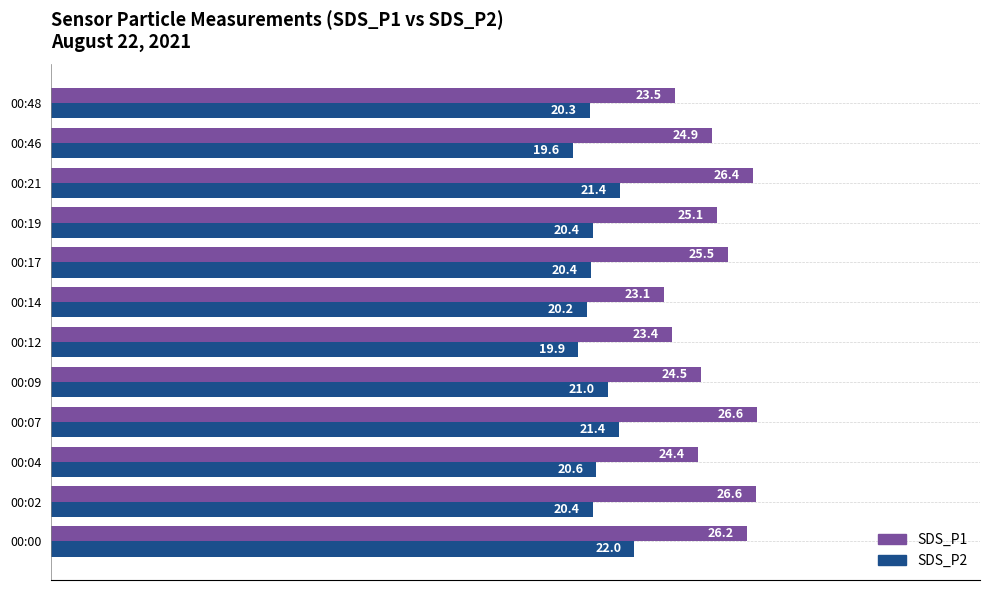

Rank the series at 00:02 from lowest to highest value.

SDS_P2, SDS_P1